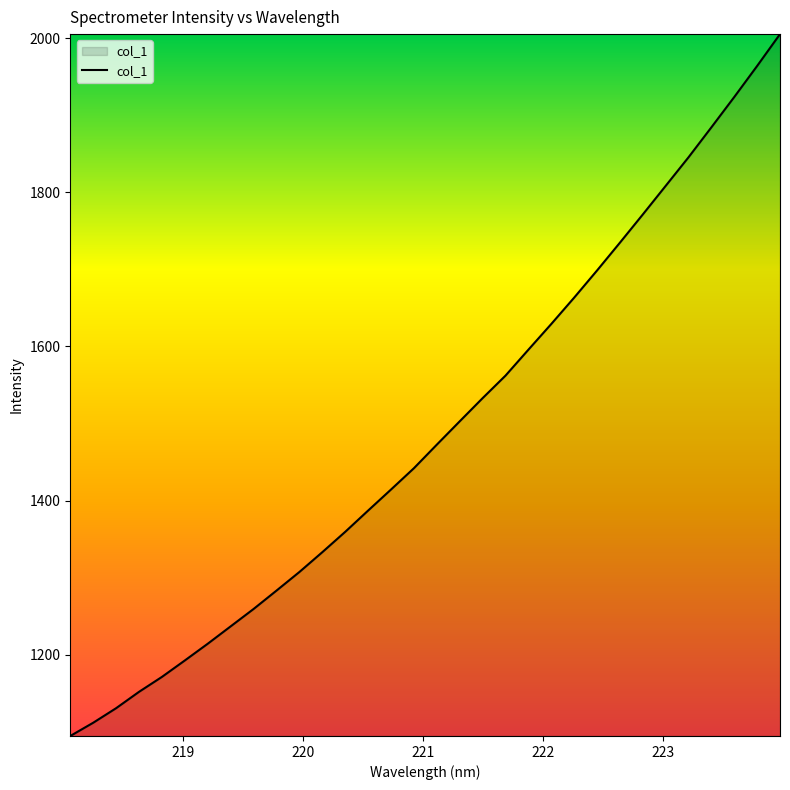

What is the maximum value shown in the chart?

2005.1